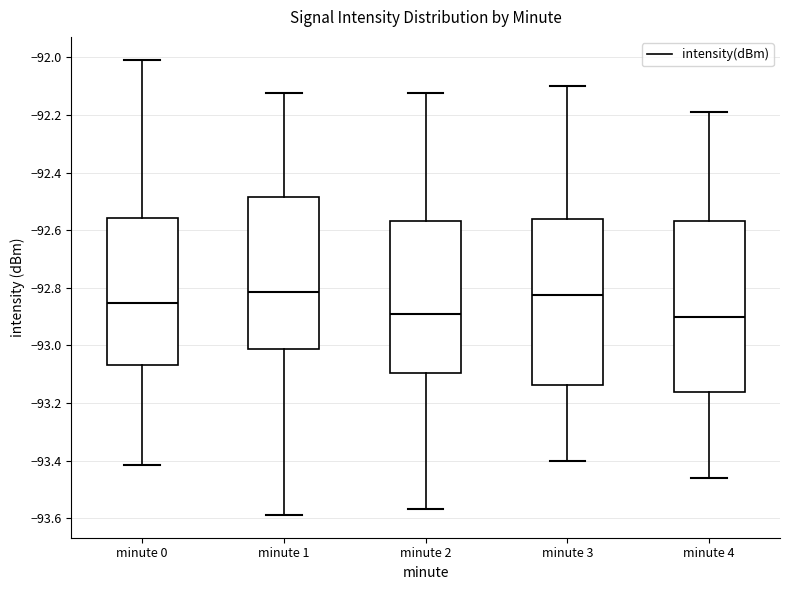

Where does the lower whisker of the box for minute 1 end on the y-axis? The values are not printed on the chart, so give them approximately, as read against the axis.

-93.58